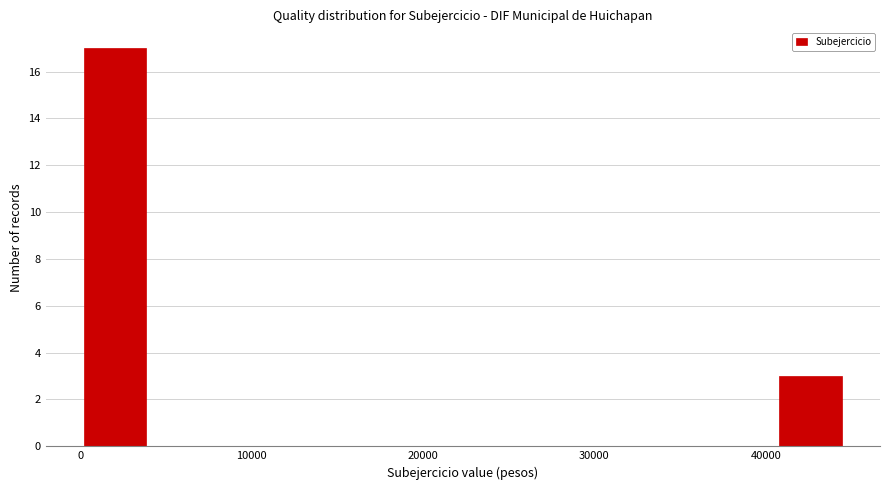

Reading left to right, transcribe this chart: for each bar, give the range it covers on the x-axis and its height. Neither the bar edges nor the heights are printed on the chart, so give them approximately, as read against the axes.

0 to 4000: 17
4000 to 8000: 0
8000 to 12000: 0
12000 to 16000: 0
16000 to 20000: 0
20000 to 24000: 0
24000 to 28000: 0
28000 to 32000: 0
32000 to 37000: 0
37000 to 41000: 0
41000 to 45000: 3